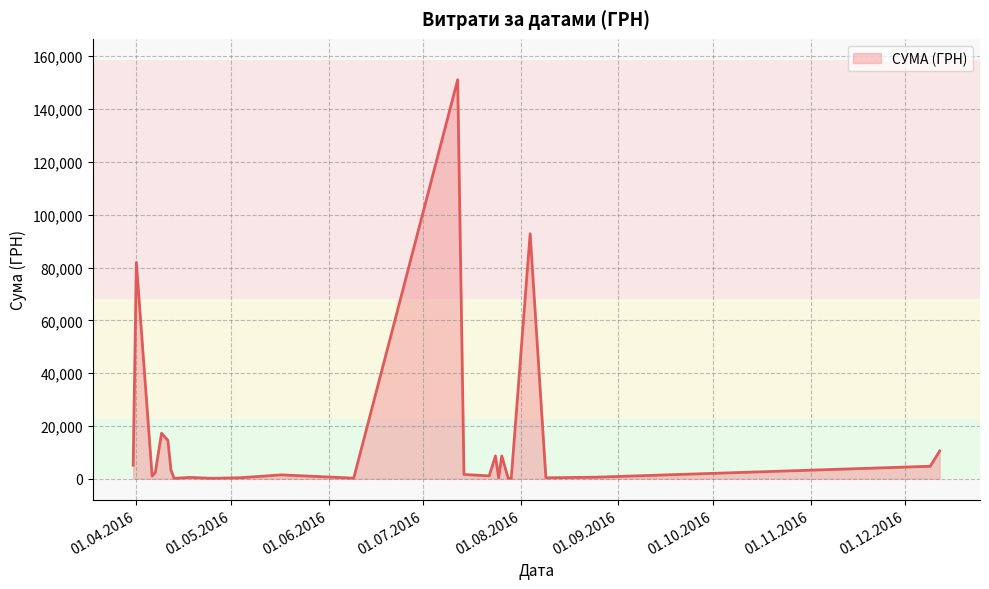

What is the maximum value shown in the chart?

151115.9